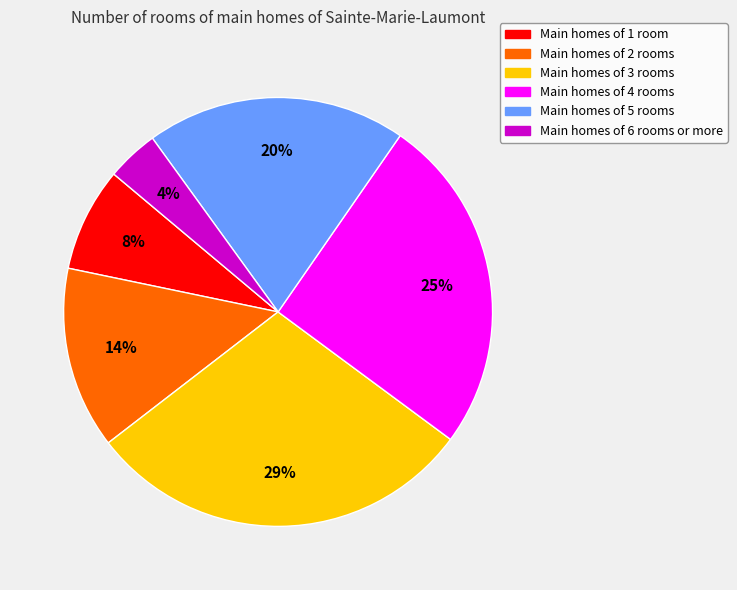

To the nearest percent, what is the difference between the largest and smallest slice percentages?

25%